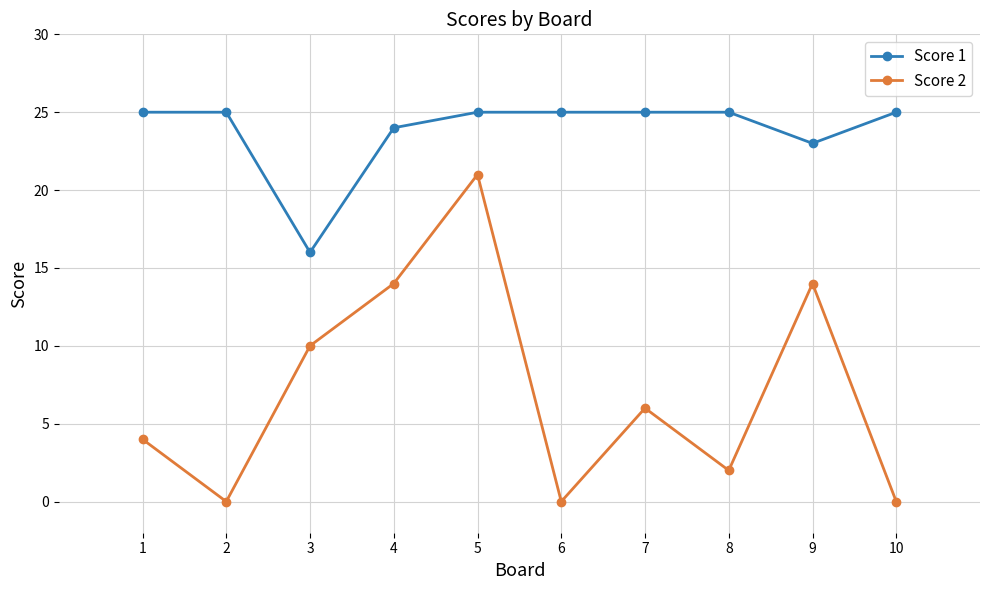

Which series changed the most between 4 and 7?

Score 2